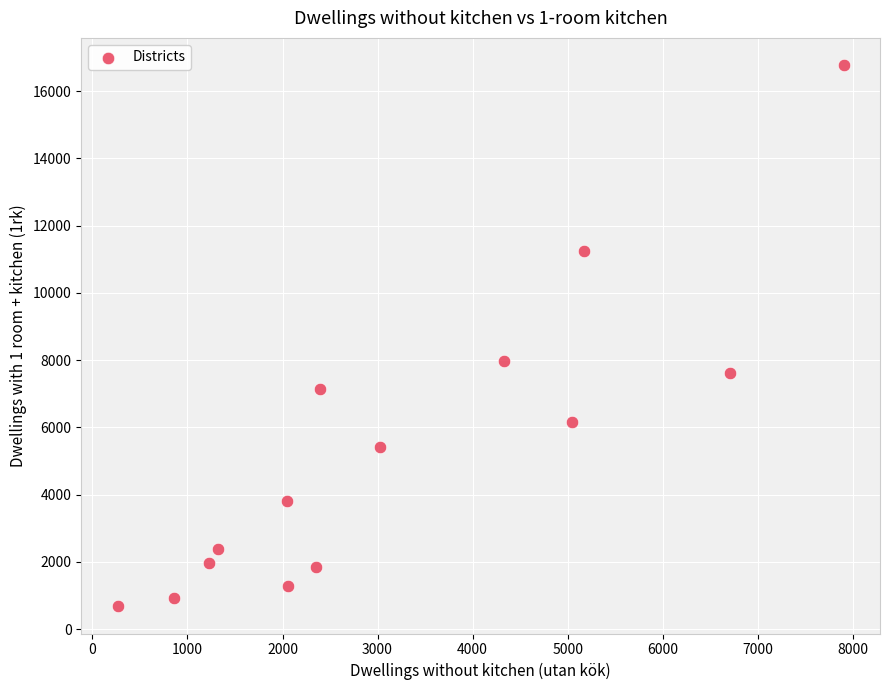

What Y value in the scatter plot is closest to 8725?

7970